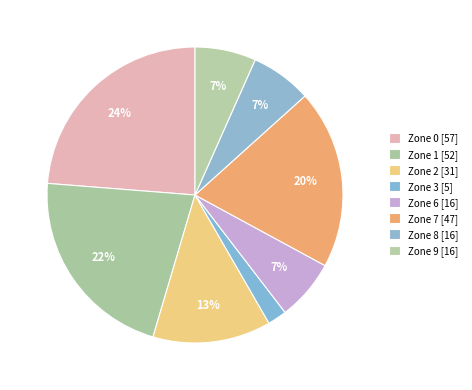

Count the number of slices in the pie.

8